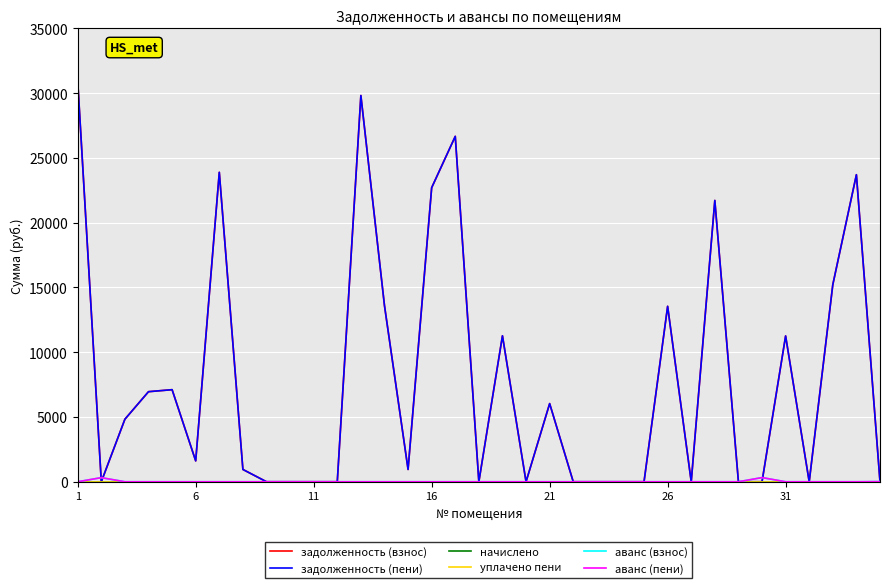

True or false: уплачено пени and начислено cross at least once.

False